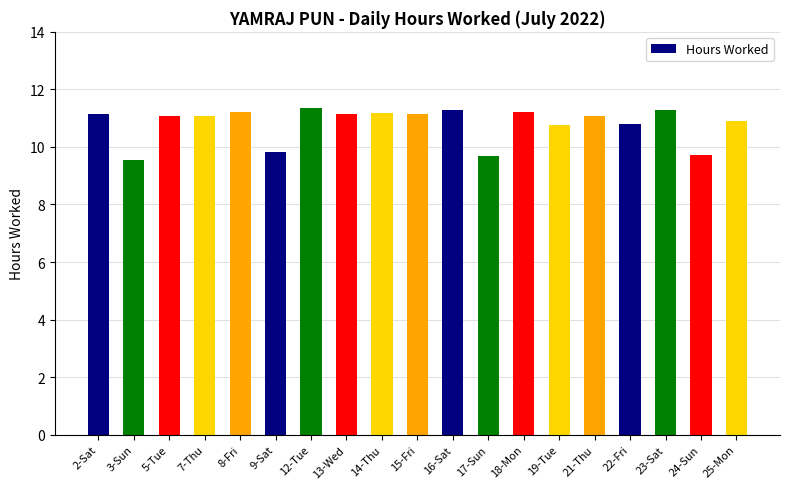

What is the difference between the second highest and second lowest values?

1.6